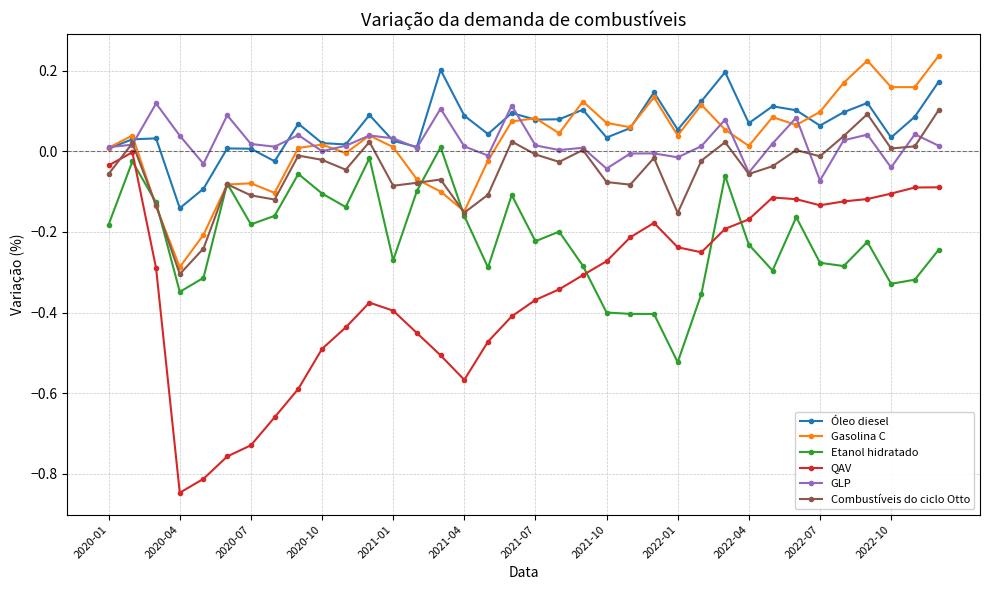

At how many categories does at least one series exceed 0?

35